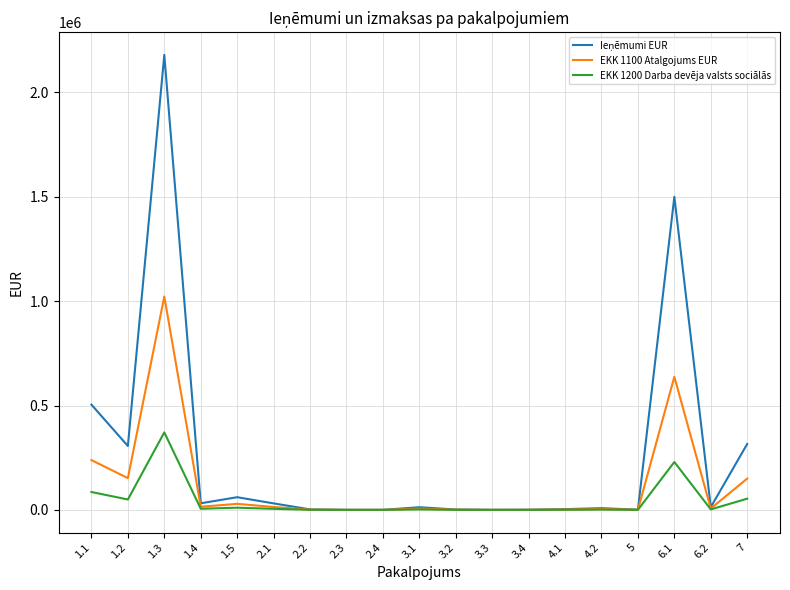

How many lines are shown in the chart?

3